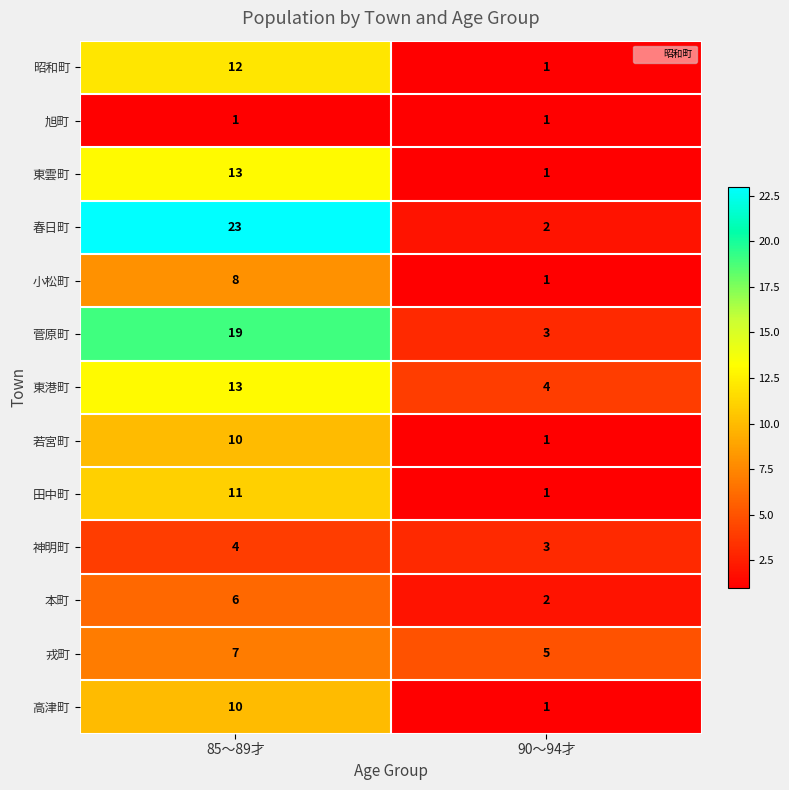

Reading left to right, list all the values displayed in this chart.

昭和町: 12	1
旭町: 1	1
東雲町: 13	1
春日町: 23	2
小松町: 8	1
菅原町: 19	3
東港町: 13	4
若宮町: 10	1
田中町: 11	1
神明町: 4	3
本町: 6	2
戎町: 7	5
高津町: 10	1